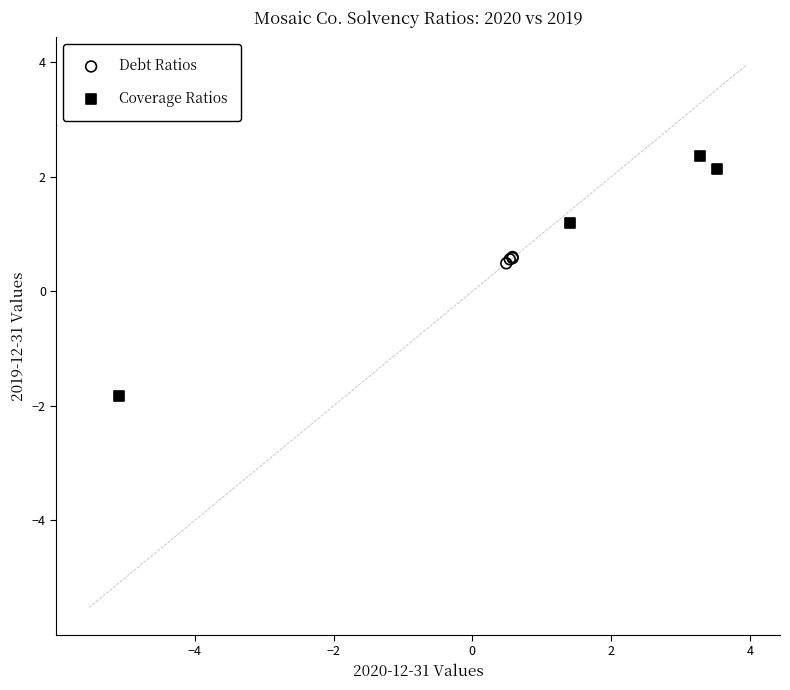

What are all the series names shown in the legend?

Debt Ratios, Coverage Ratios